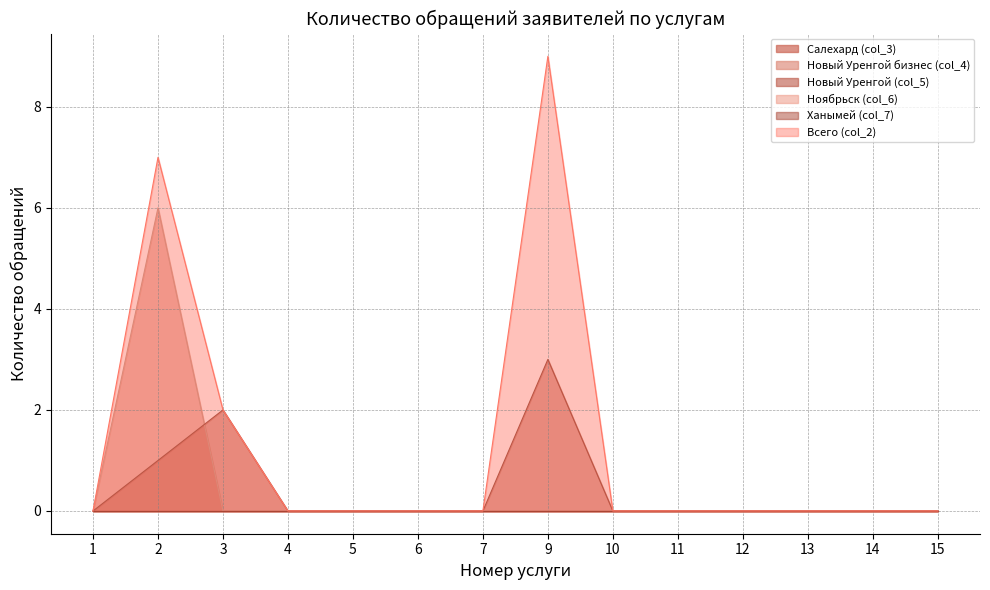

After their last crossing, which series has the higher values: Новый Уренгой бизнес (col_4) or Новый Уренгой (col_5)?

Новый Уренгой (col_5)